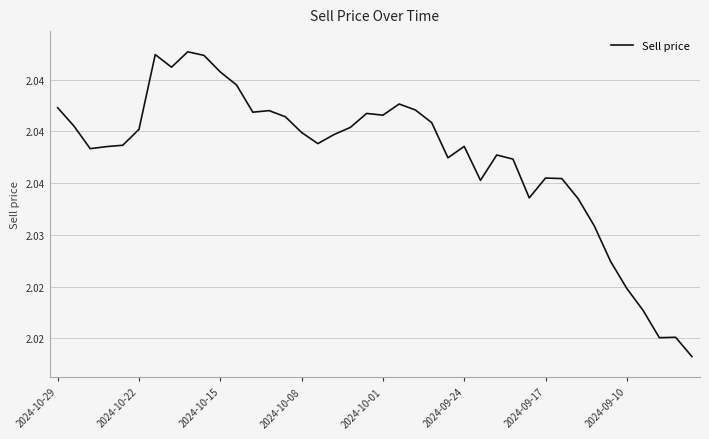

Does the chart have visible grid lines?

Yes